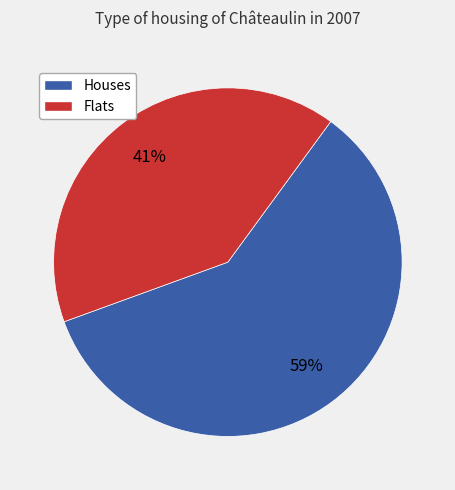

To the nearest percent, what is the average slice percentage?

50%